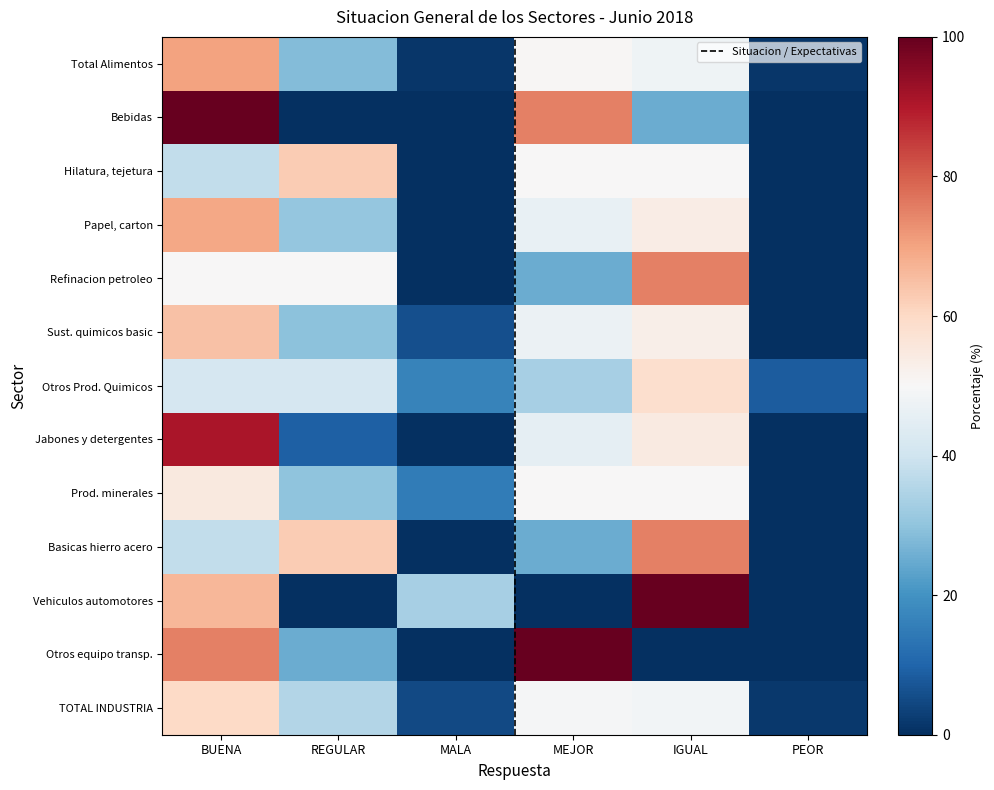

What is the spread (max minus min) of values at BUENA?

62.5